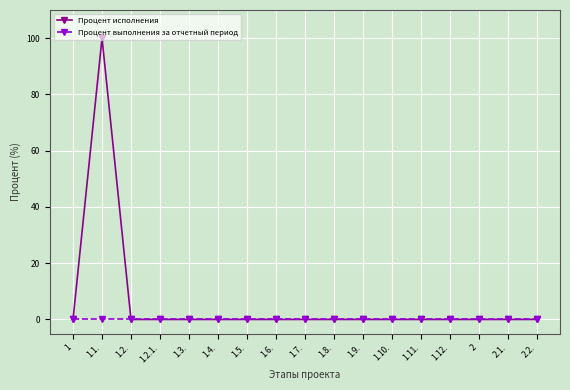

Reading left to right, extract all data points from this chart.

Процент исполнения: 1=0	1.1.=100	1.2.=0	1.2.1.=0	1.3.=0	1.4.=0	1.5.=0	1.6.=0	1.7.=0	1.8.=0	1.9.=0	1.10.=0	1.11.=0	1.12.=0	2=0	2.1.=0	2.2.=0
Процент выполнения за отчетный период: 1=0	1.1.=0	1.2.=0	1.2.1.=0	1.3.=0	1.4.=0	1.5.=0	1.6.=0	1.7.=0	1.8.=0	1.9.=0	1.10.=0	1.11.=0	1.12.=0	2=0	2.1.=0	2.2.=0